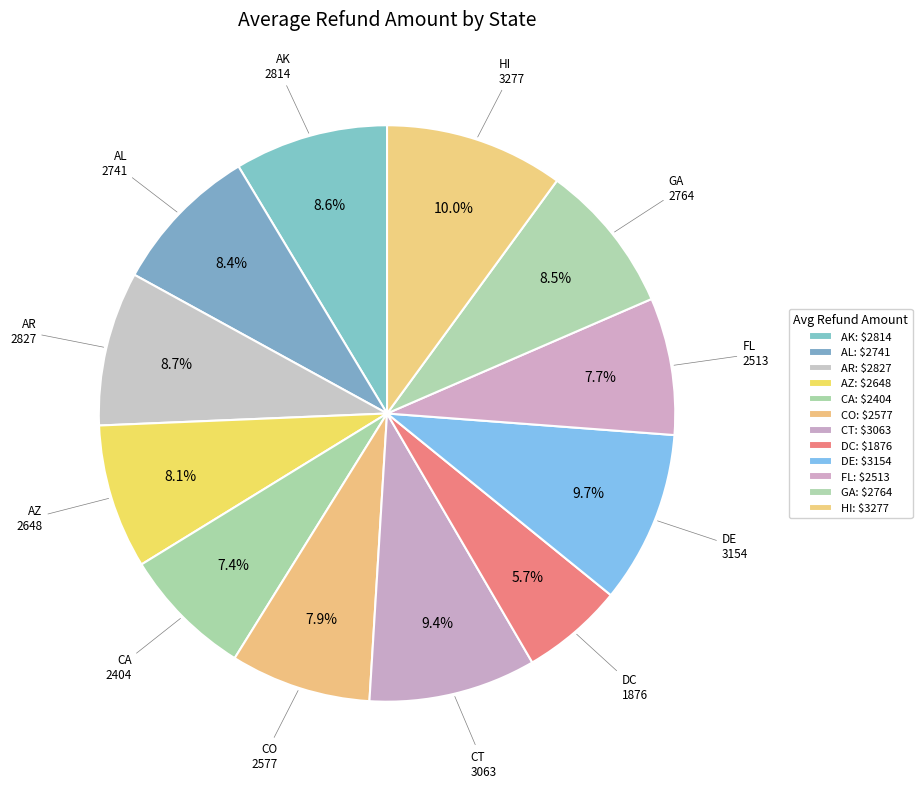

Is it true that FL is 19% of the pie?

False